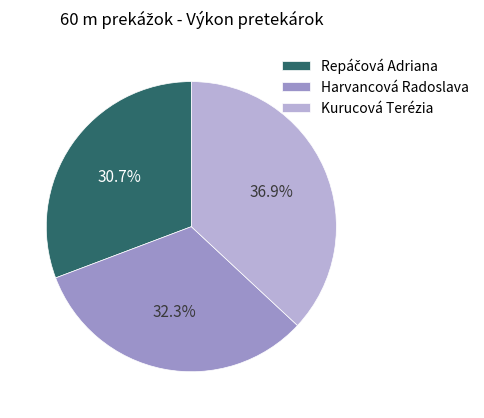

How many slices are in this pie chart?

3